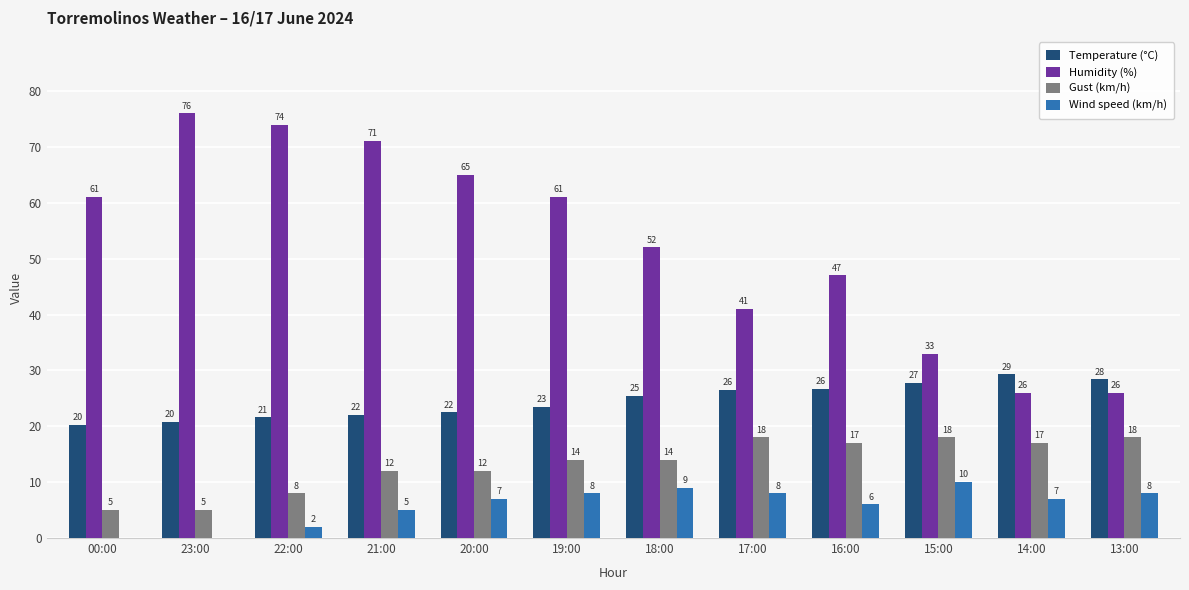

The Humidity (%) series shows 61.0 at 00:00. True or false?

True